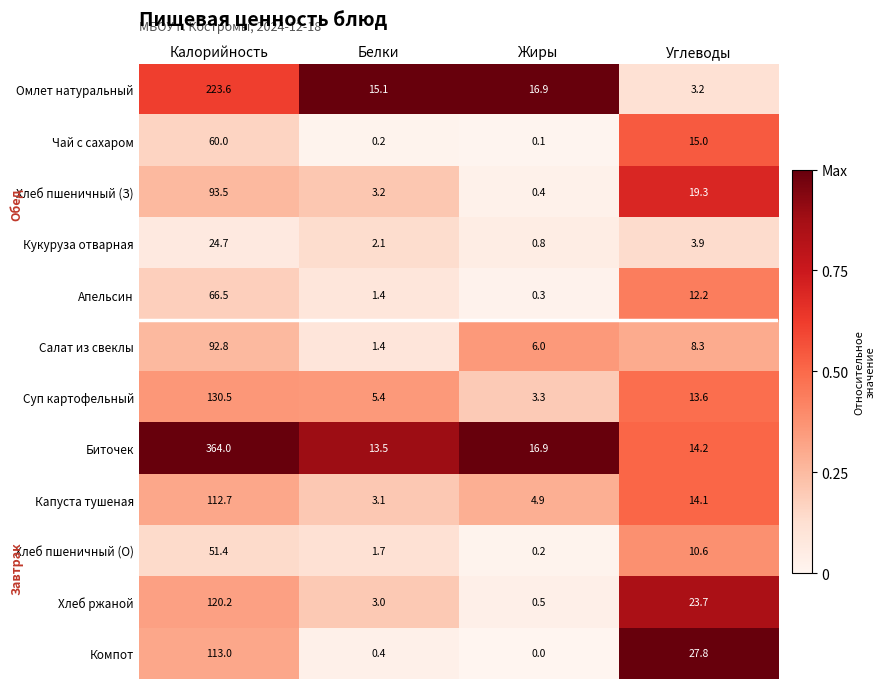

How many data points in Омлет натуральный are less than 16?

2